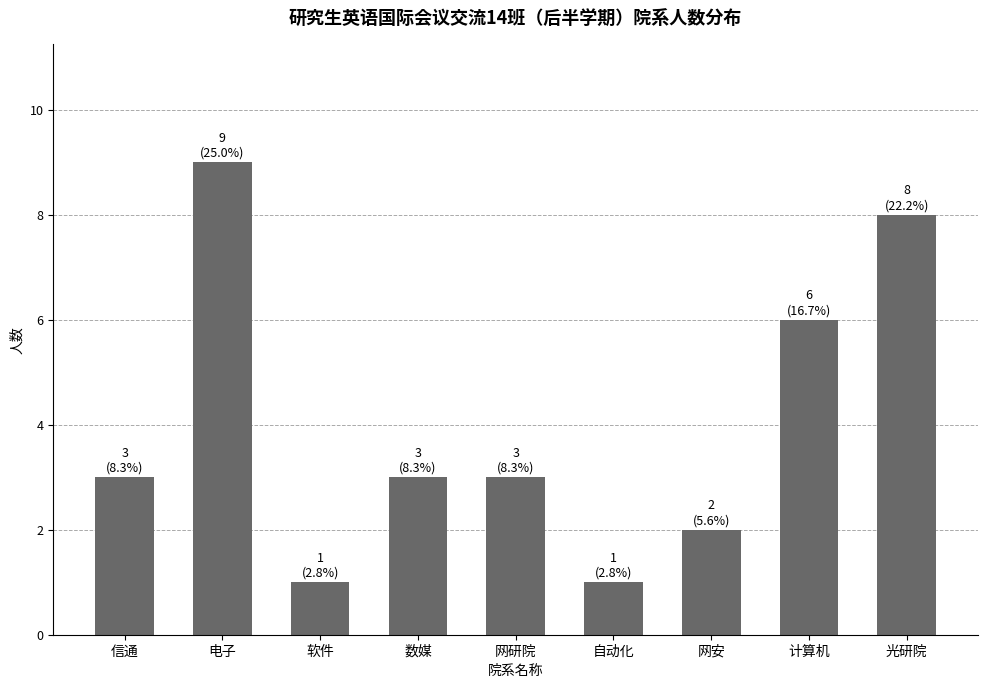

How many bars are there in total?

9